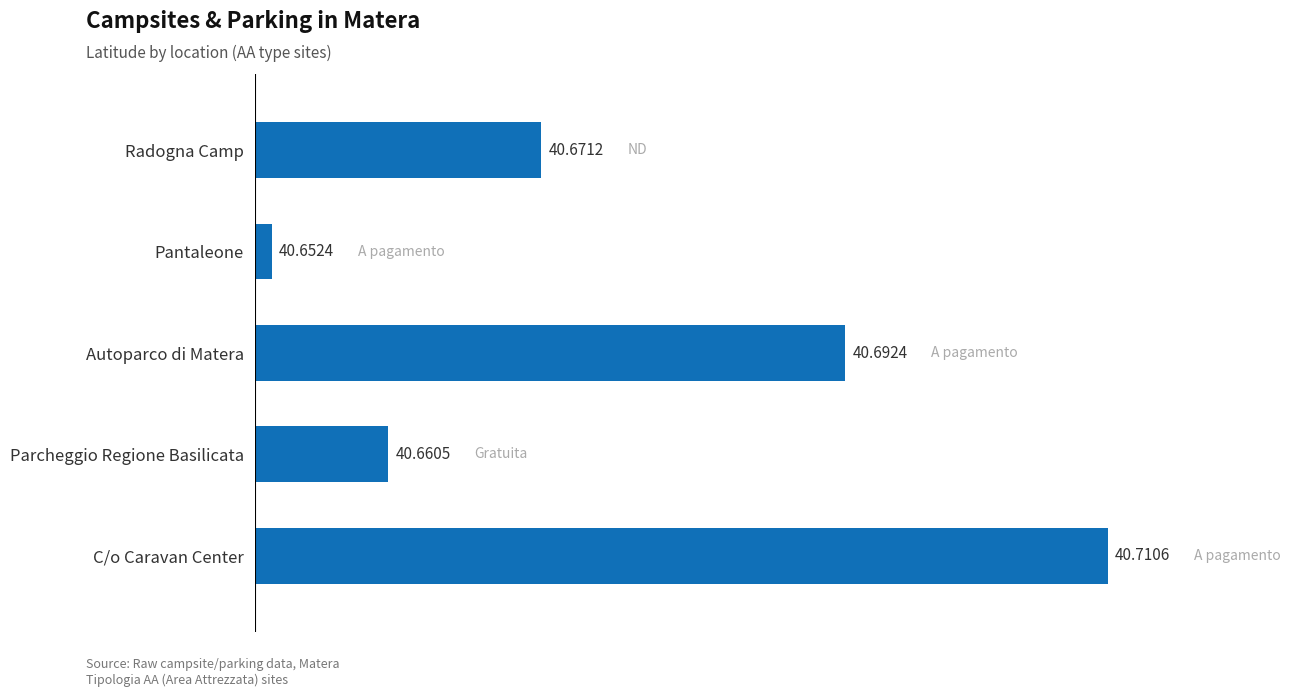

Which has a higher value, Parcheggio Regione Basilicata or Autoparco di Matera?

Autoparco di Matera